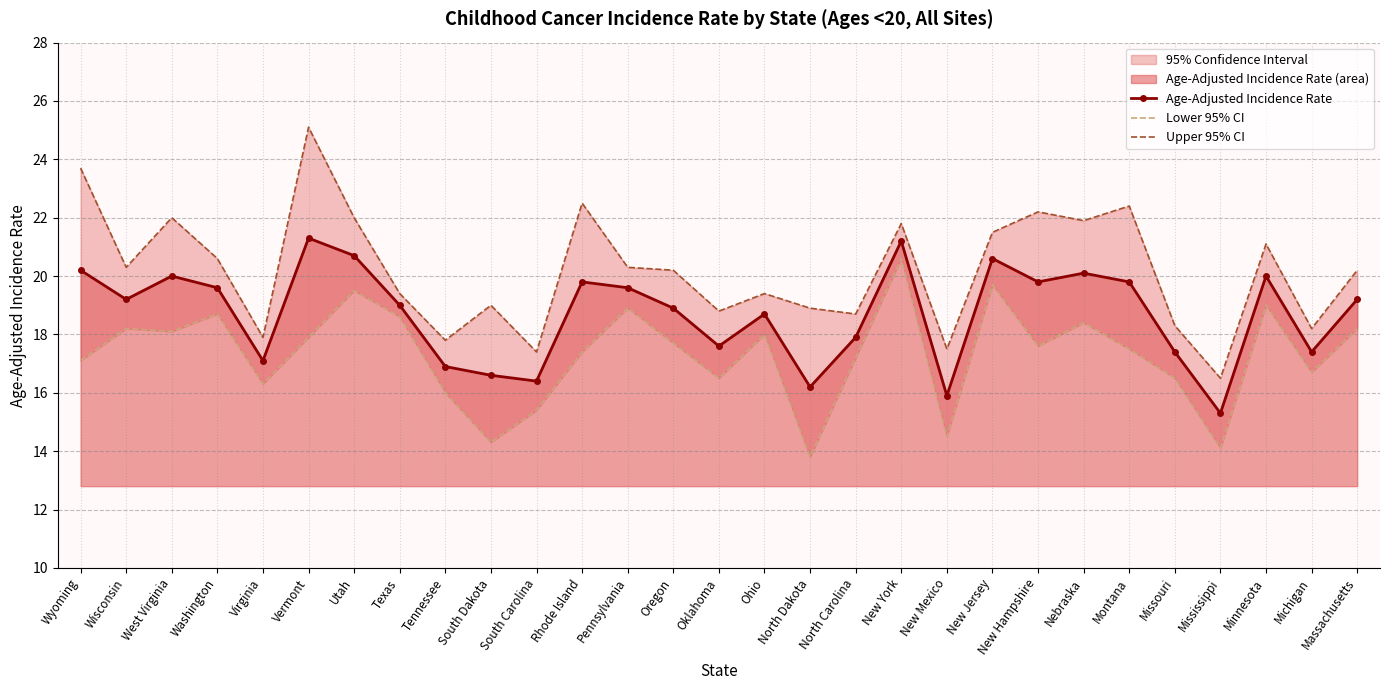

What is the sum of all Lower 95% CI values?

502.4